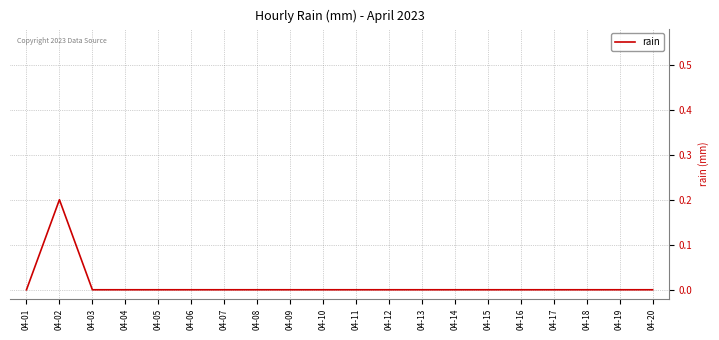

The value at 04-14 is 0.0. True or false?

True